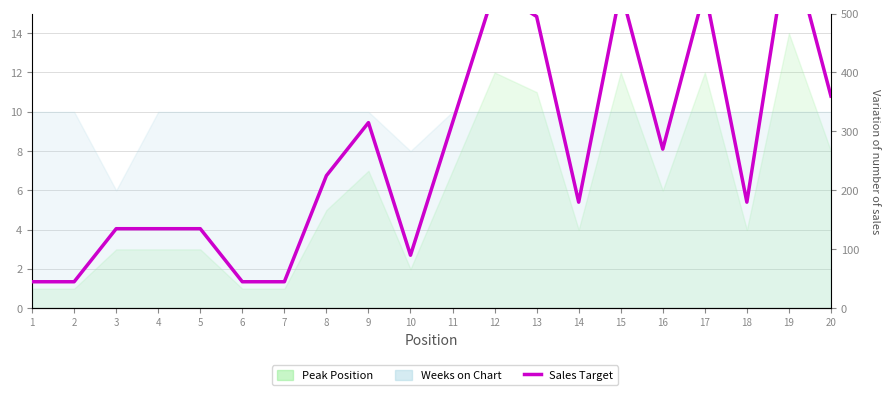

Which label corresponds to the smallest value in the chart?

1